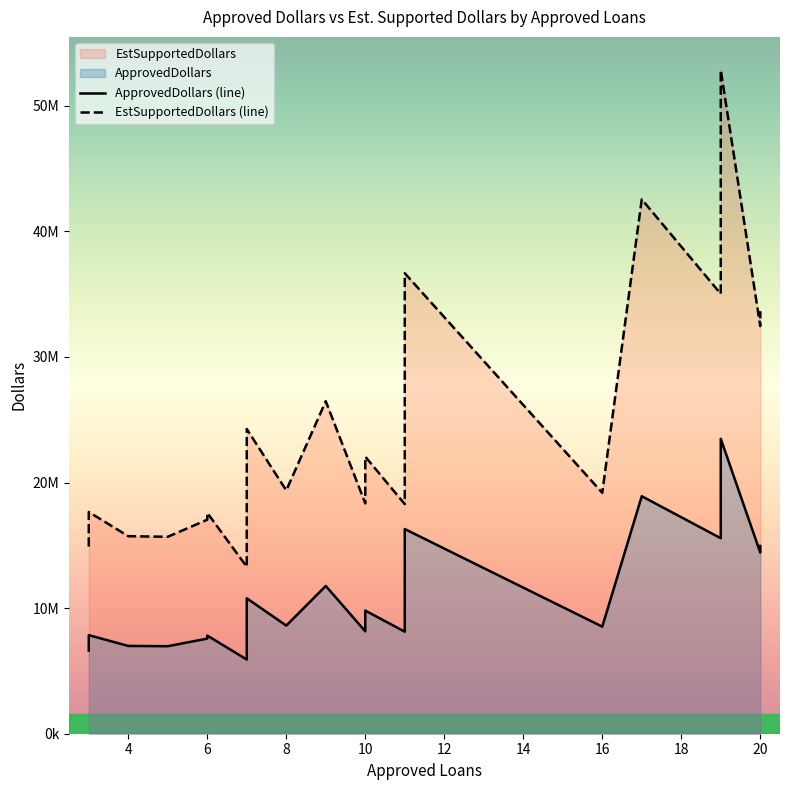

True or false: EstSupportedDollars (line) and ApprovedDollars (line) cross at least once.

False